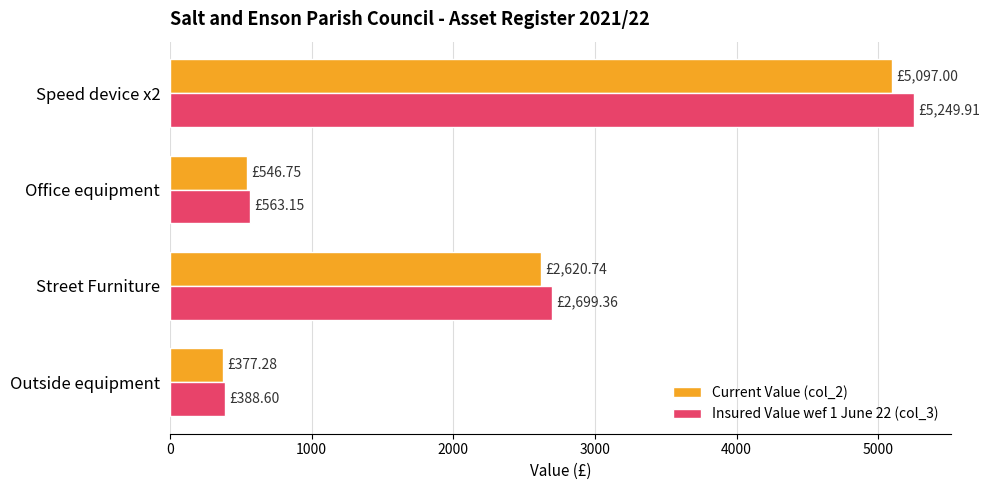

What are all the series names shown in the legend?

Current Value (col_2), Insured Value wef 1 June 22 (col_3)